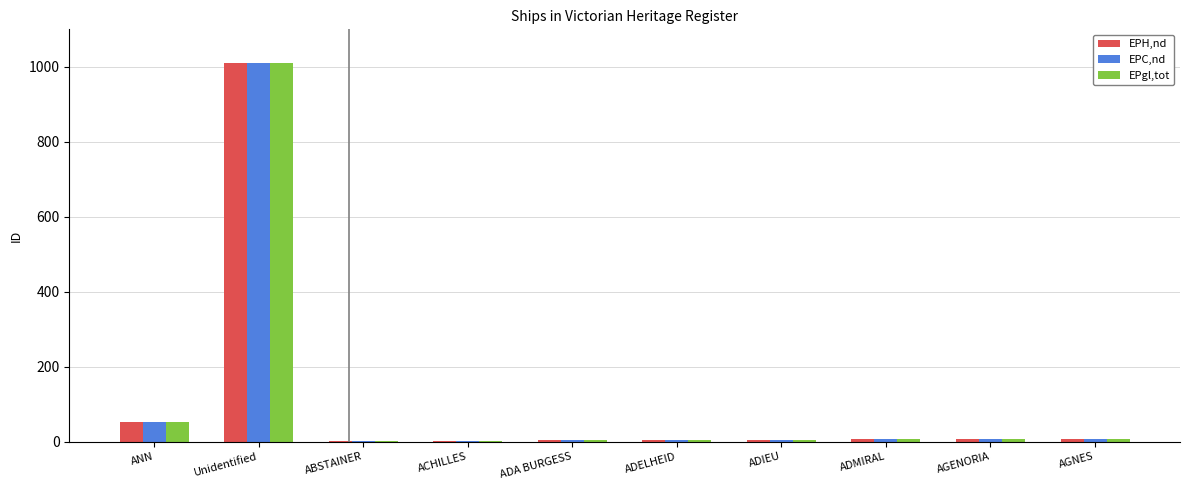

Where is EPH,nd nearest to the value 505?

ANN